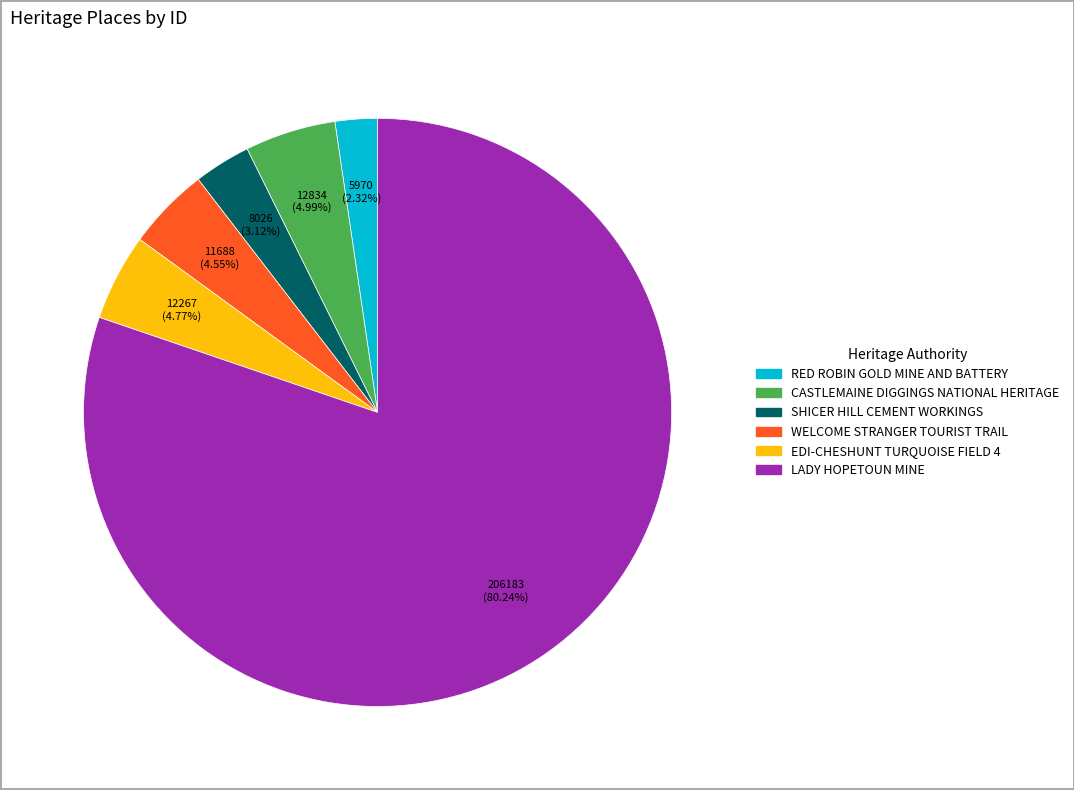

Which has a higher value, WELCOME STRANGER TOURIST TRAIL or RED ROBIN GOLD MINE AND BATTERY?

WELCOME STRANGER TOURIST TRAIL